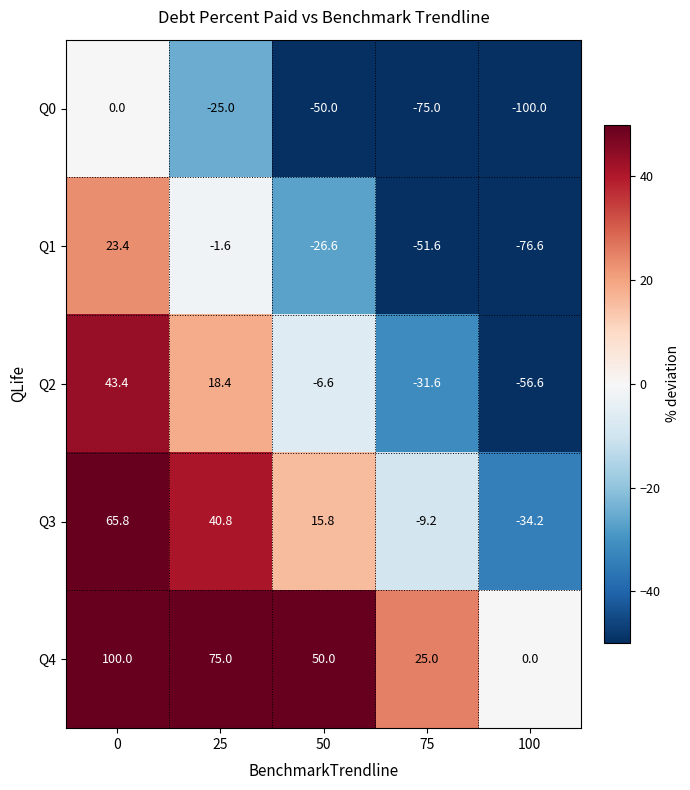

What value does the Q1 series have at 100?

-76.6